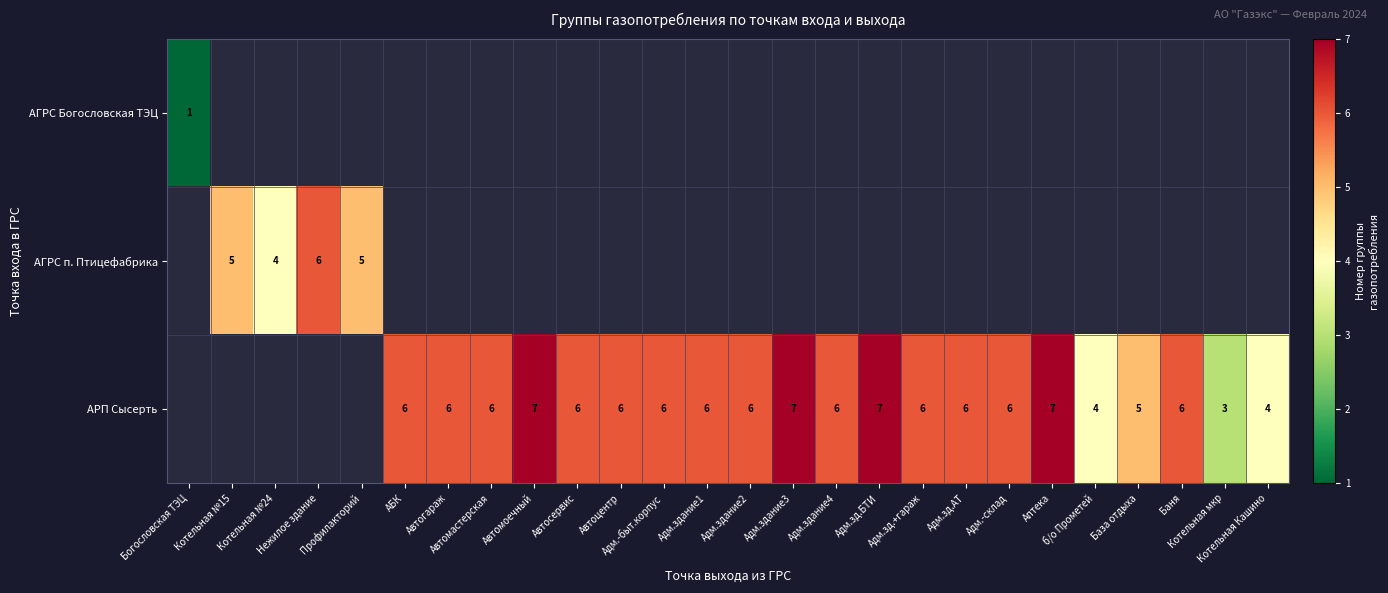

True or false: АГРС Богословская ТЭЦ has a value of 0 at Адм.-склад.

False